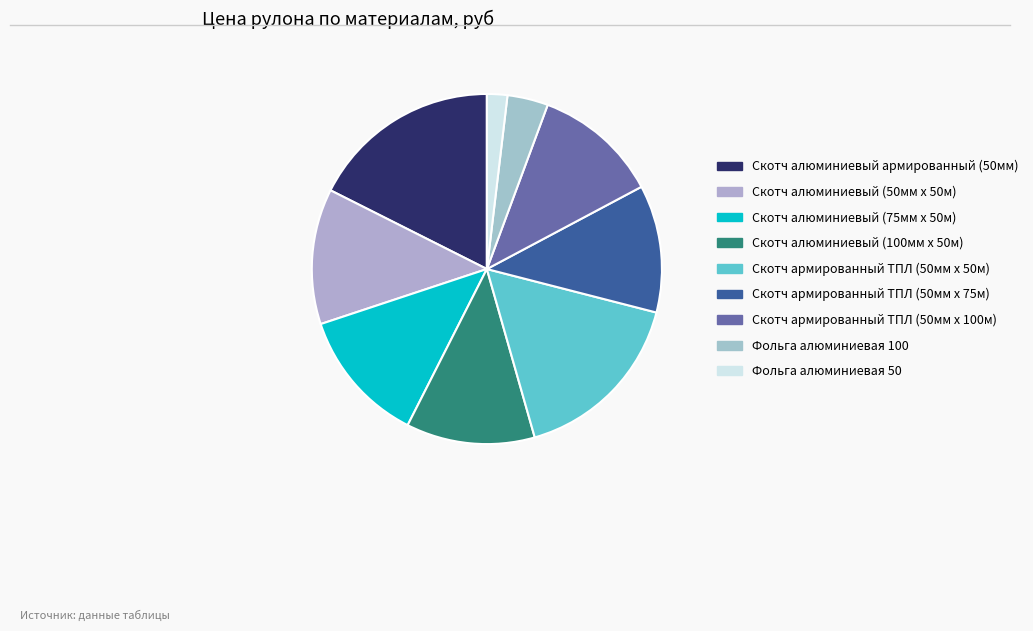

Is there a majority slice in this chart?

No